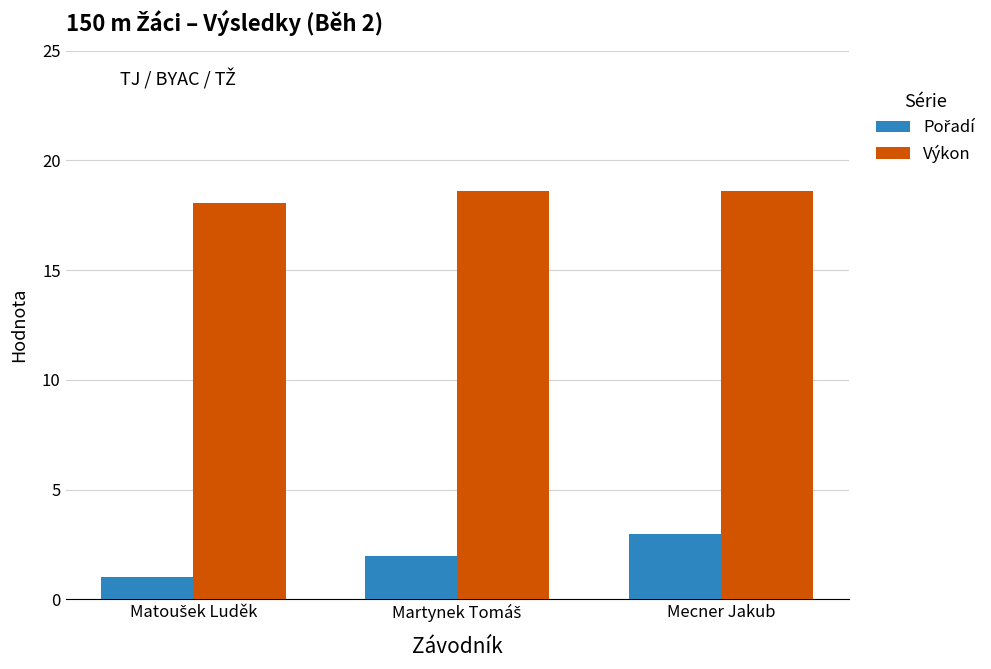

At how many categories does at least one series exceed 11?

3